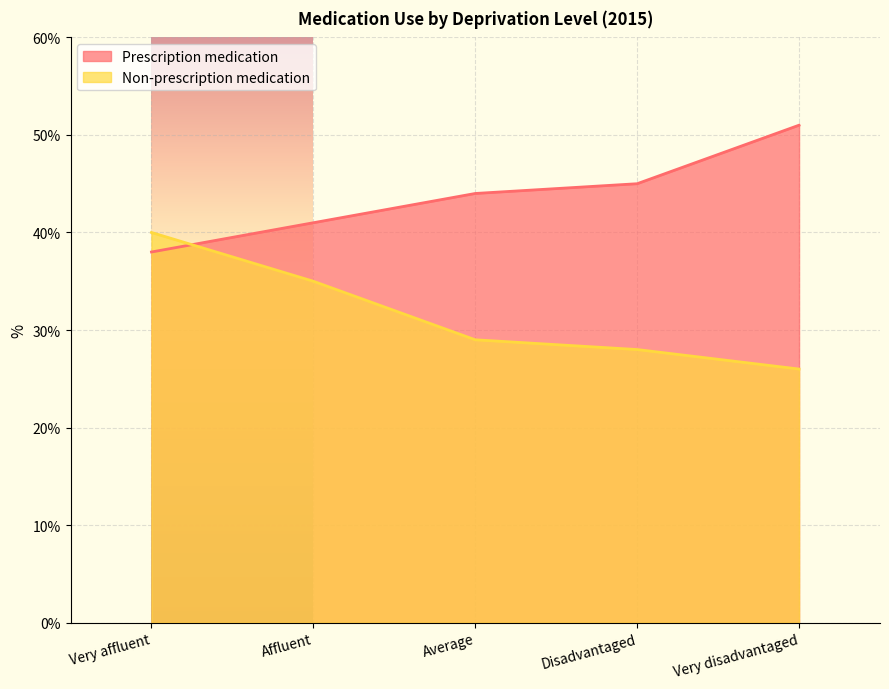

True or false: Non-prescription medication and Prescription medication intersect in this chart.

True